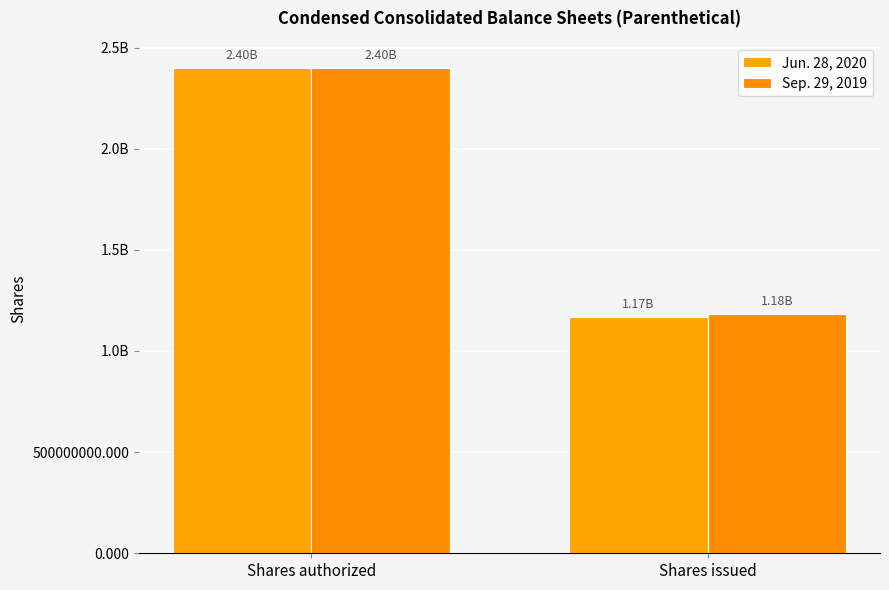

What is the sum of the Jun. 28, 2020 values at Shares authorized and Shares issued?

3568900000